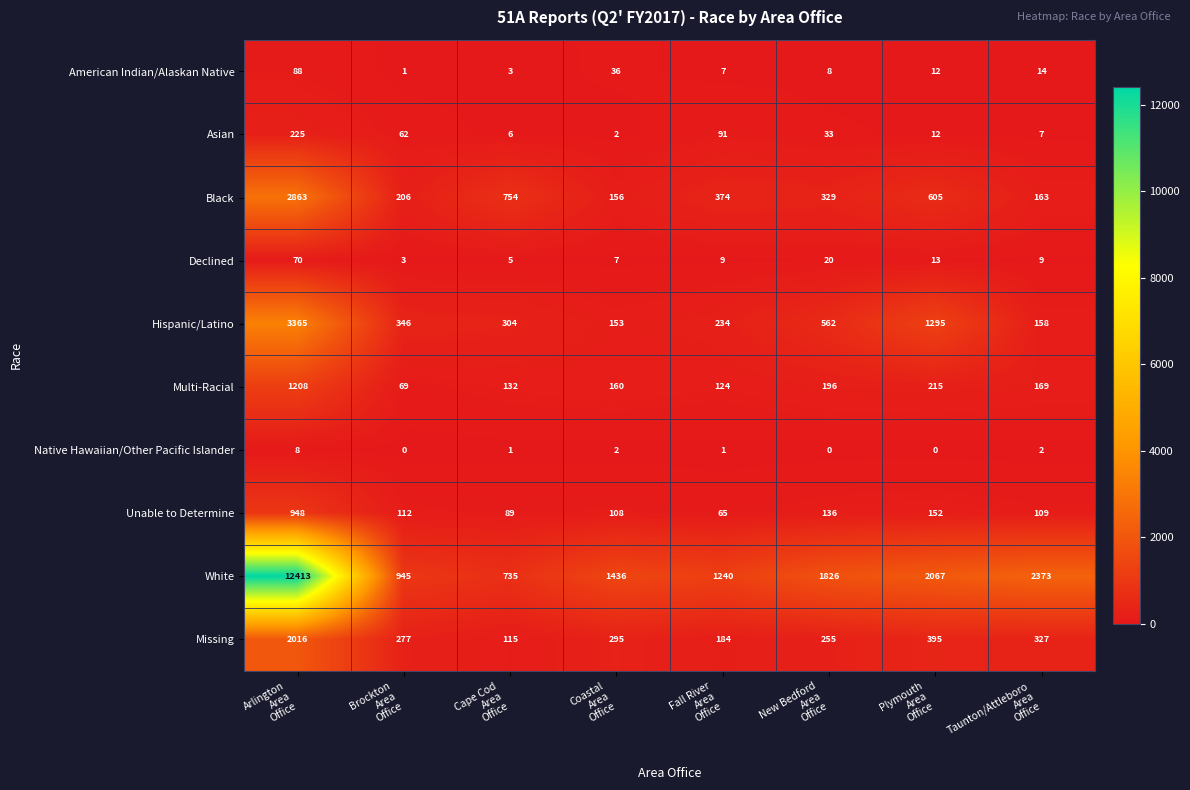

List the series in order of their peak value, highest first.

White, Hispanic/Latino, Black, Missing, Multi-Racial, Unable to Determine, Asian, American Indian/Alaskan Native, Declined, Native Hawaiian/Other Pacific Islander